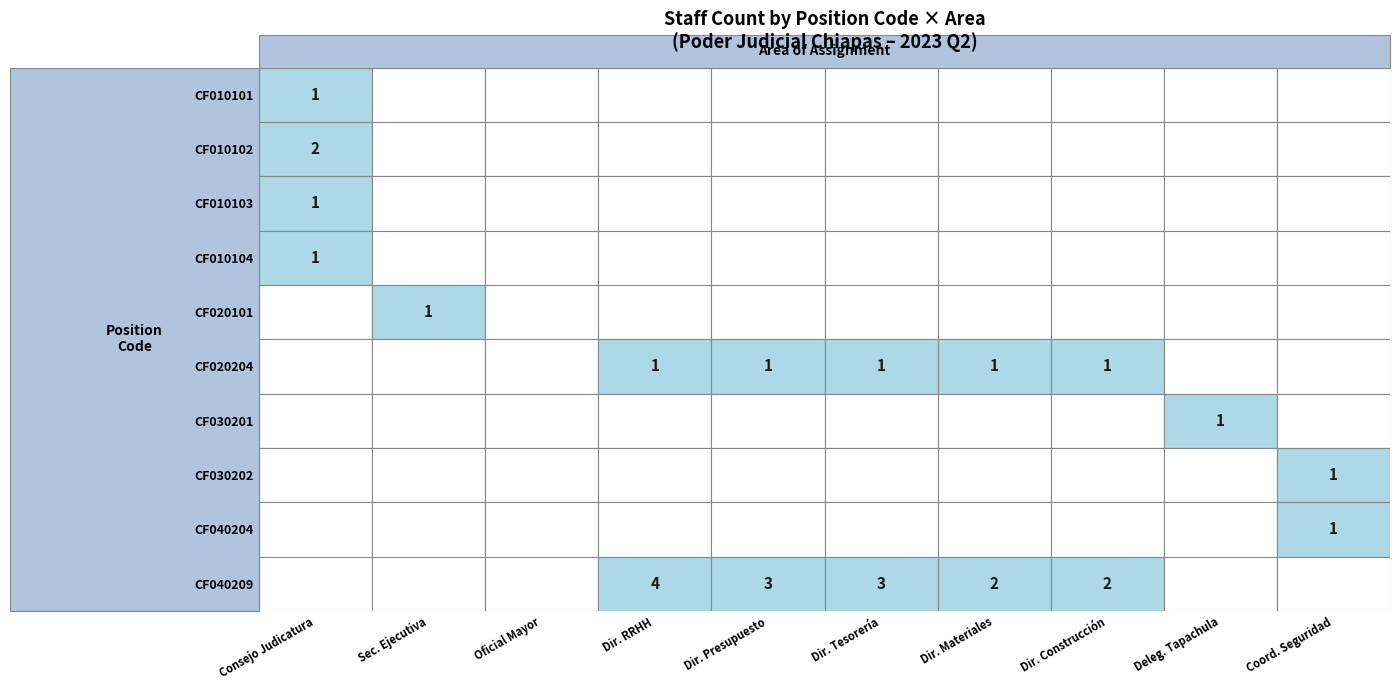

Rank the series at 9 from highest to lowest value.

CF030202, CF040204, CF010101, CF010102, CF010103, CF010104, CF020101, CF020204, CF030201, CF040209